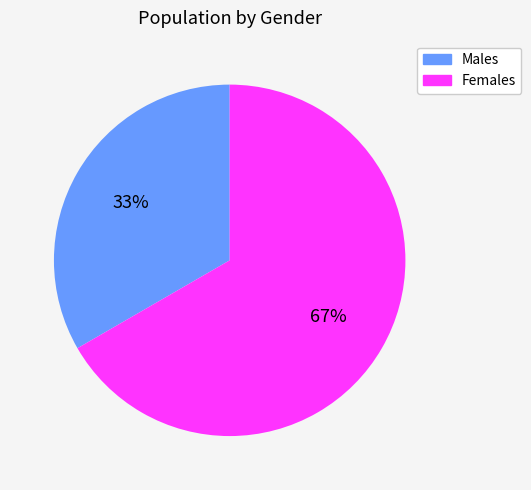

Is there a majority slice in this chart?

Yes